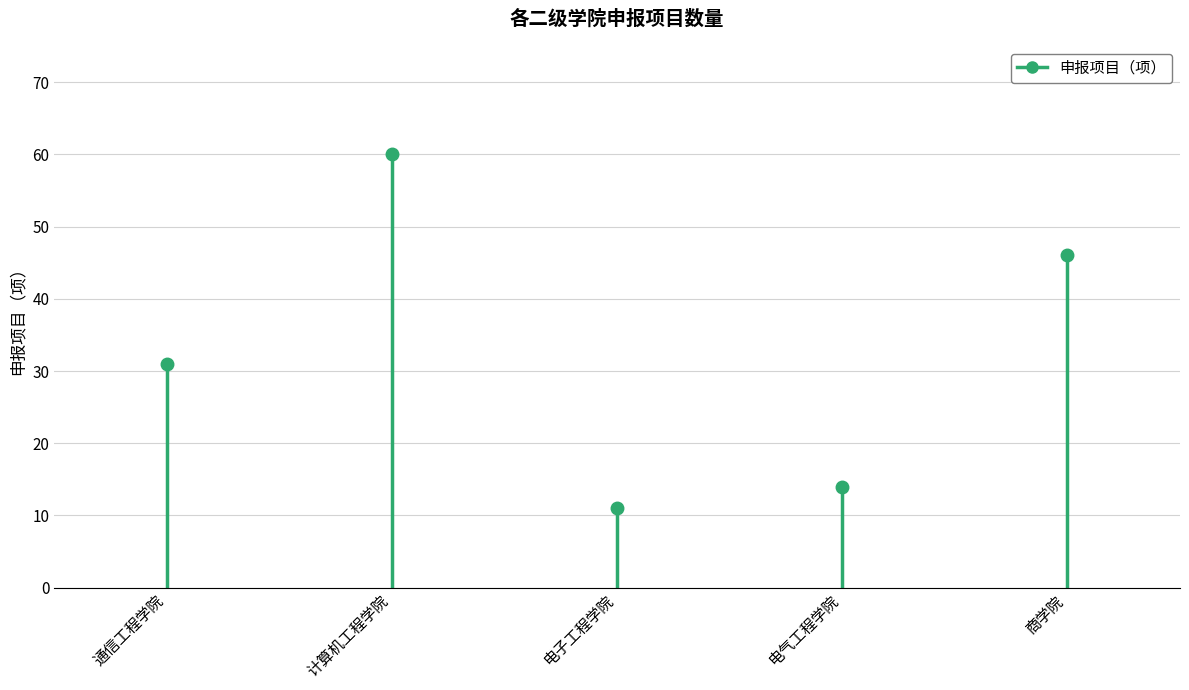

Is it true that the value at 商学院 is 46?

True